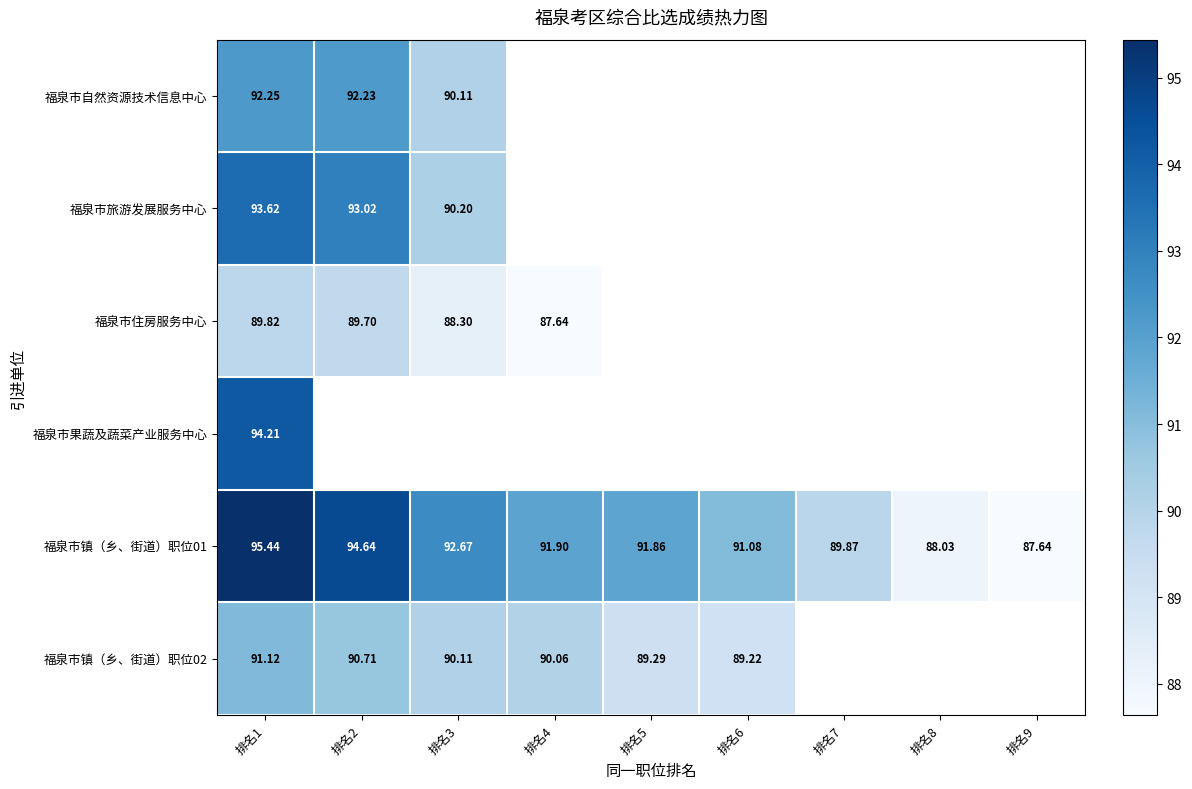

Is the value of 福泉市住房服务中心 at 排名2 greater than the value of 福泉市旅游发展服务中心 at 排名2?

No